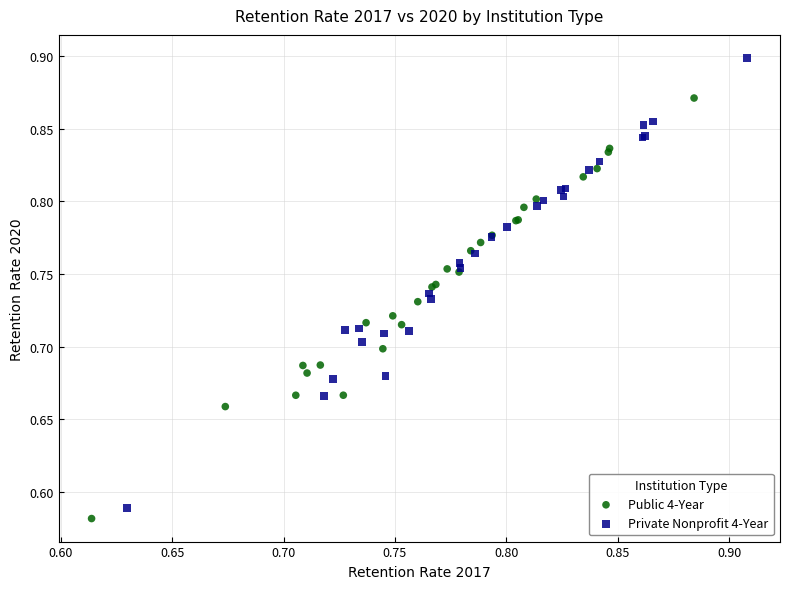

Which series contains the highest Y value?

Private Nonprofit 4-Year